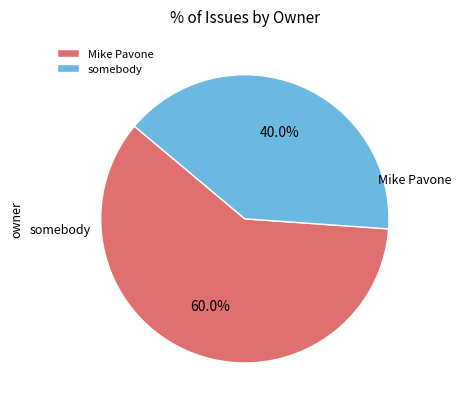

To the nearest percent, what is the difference between the largest and smallest slice percentages?

20%